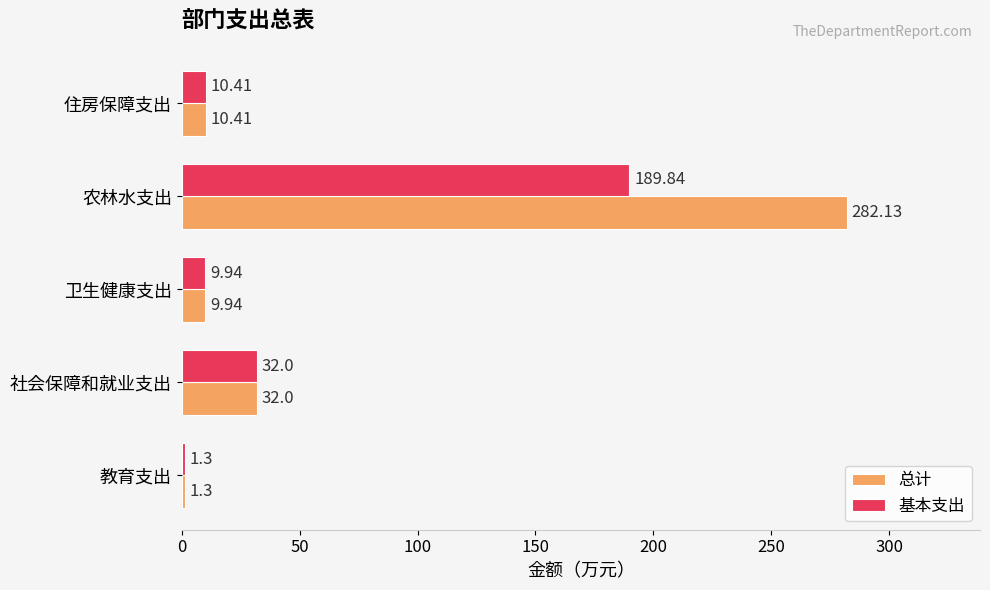

List the series in order of their overall mean, lowest first.

基本支出, 总计